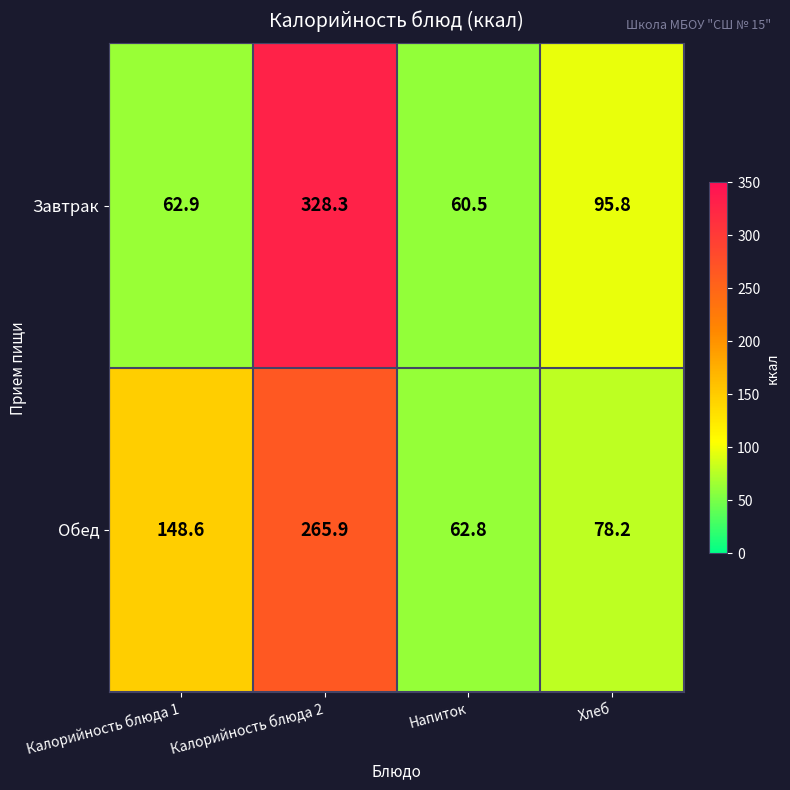

What is the difference between the maximum and minimum values in the Завтрак series?

267.8